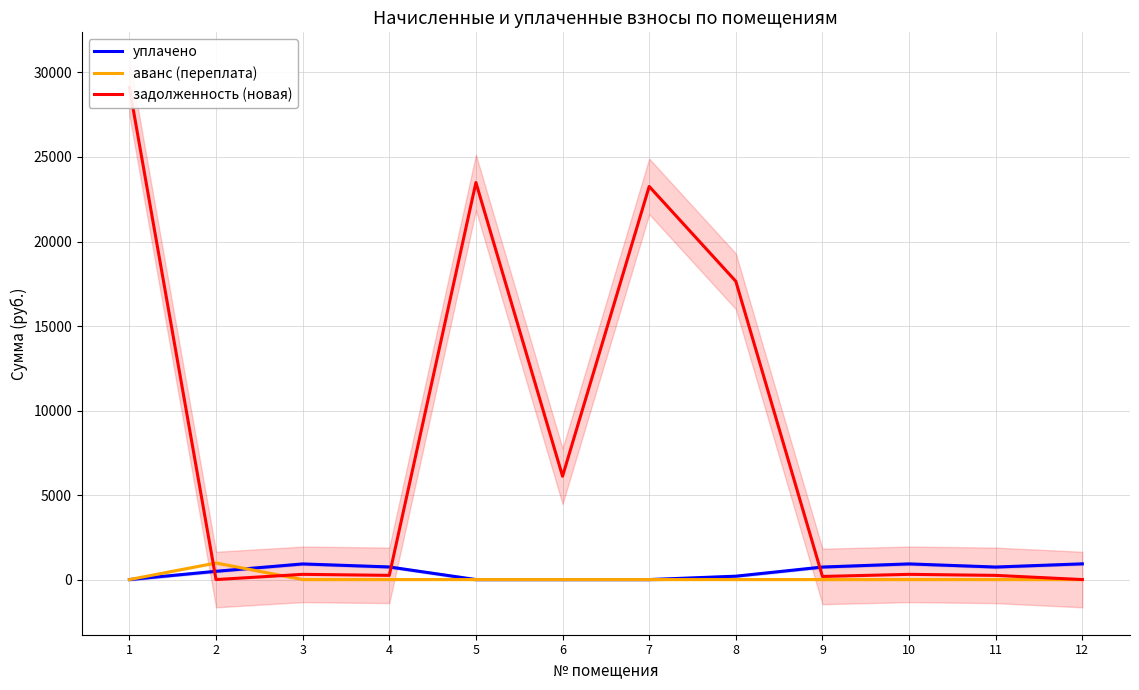

How many times do аванс (переплата) and задолженность (новая) cross each other?

2